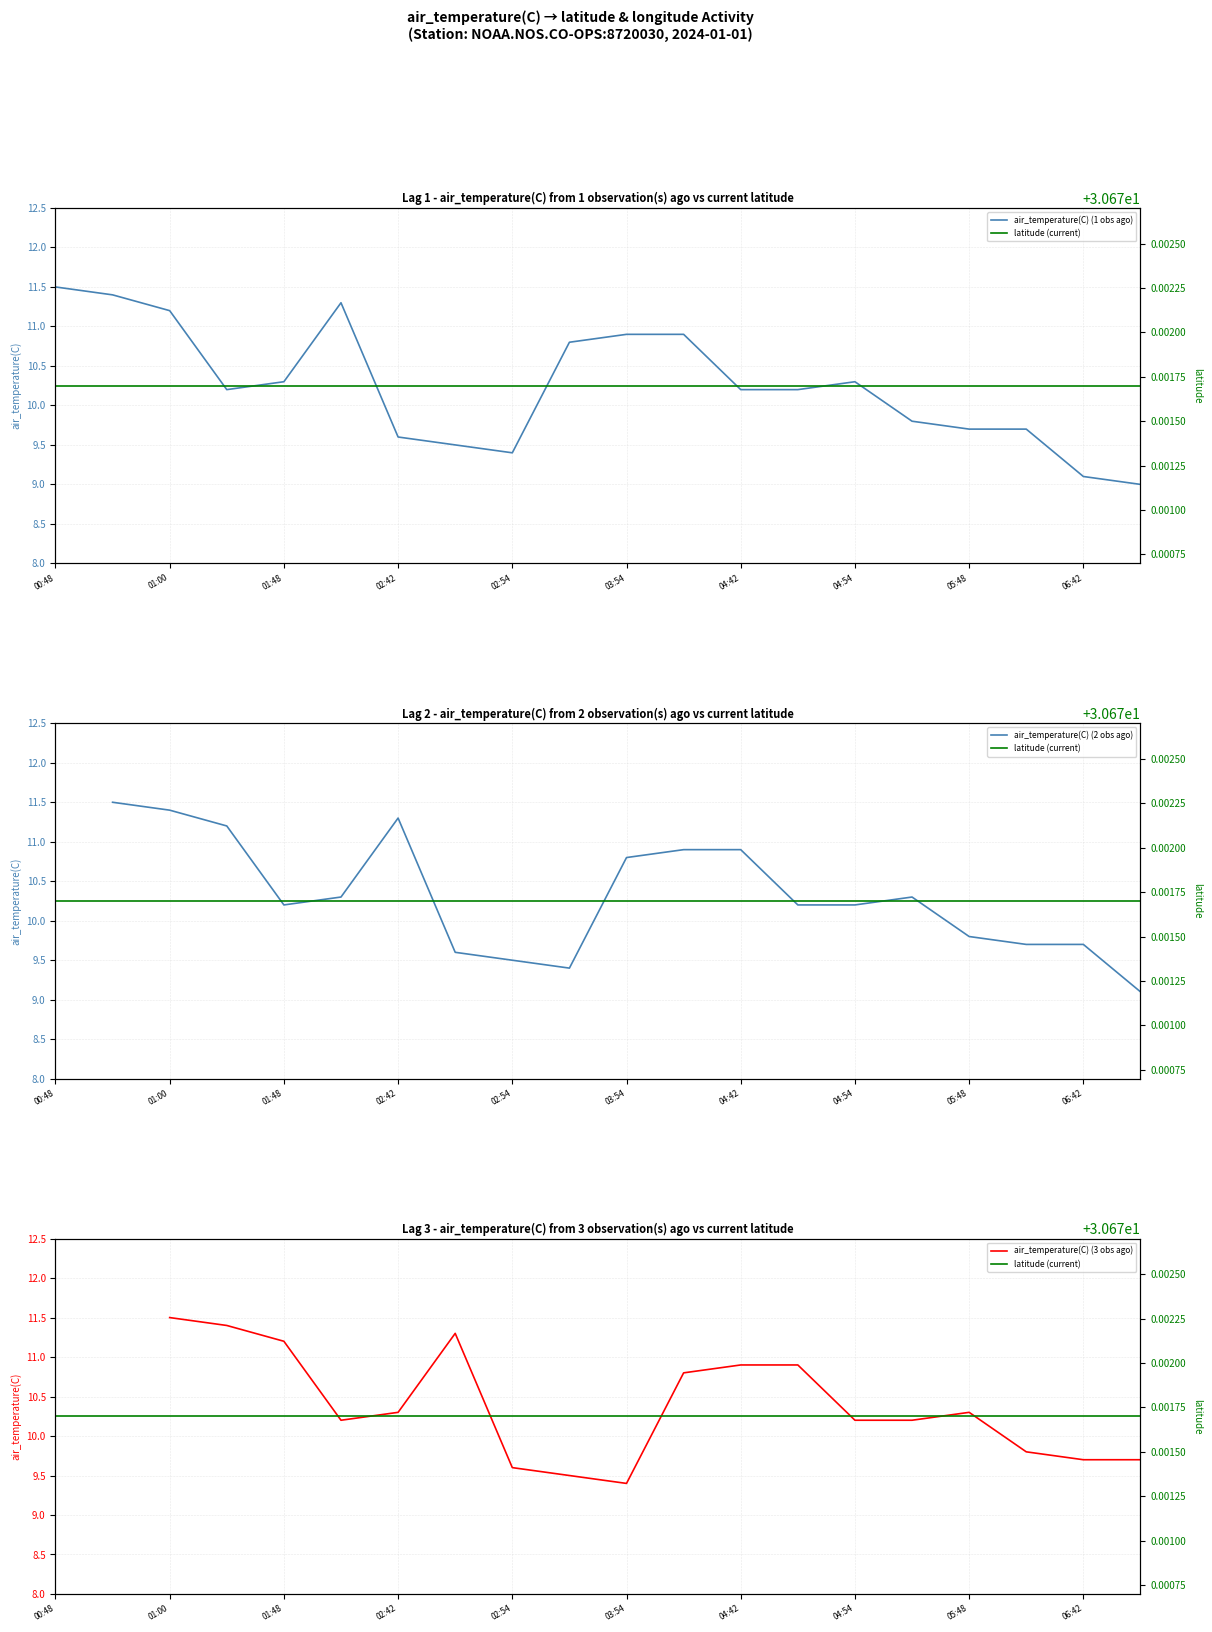

Where does the air_temperature(C) (1 obs ago) series first go above 10?

00:48